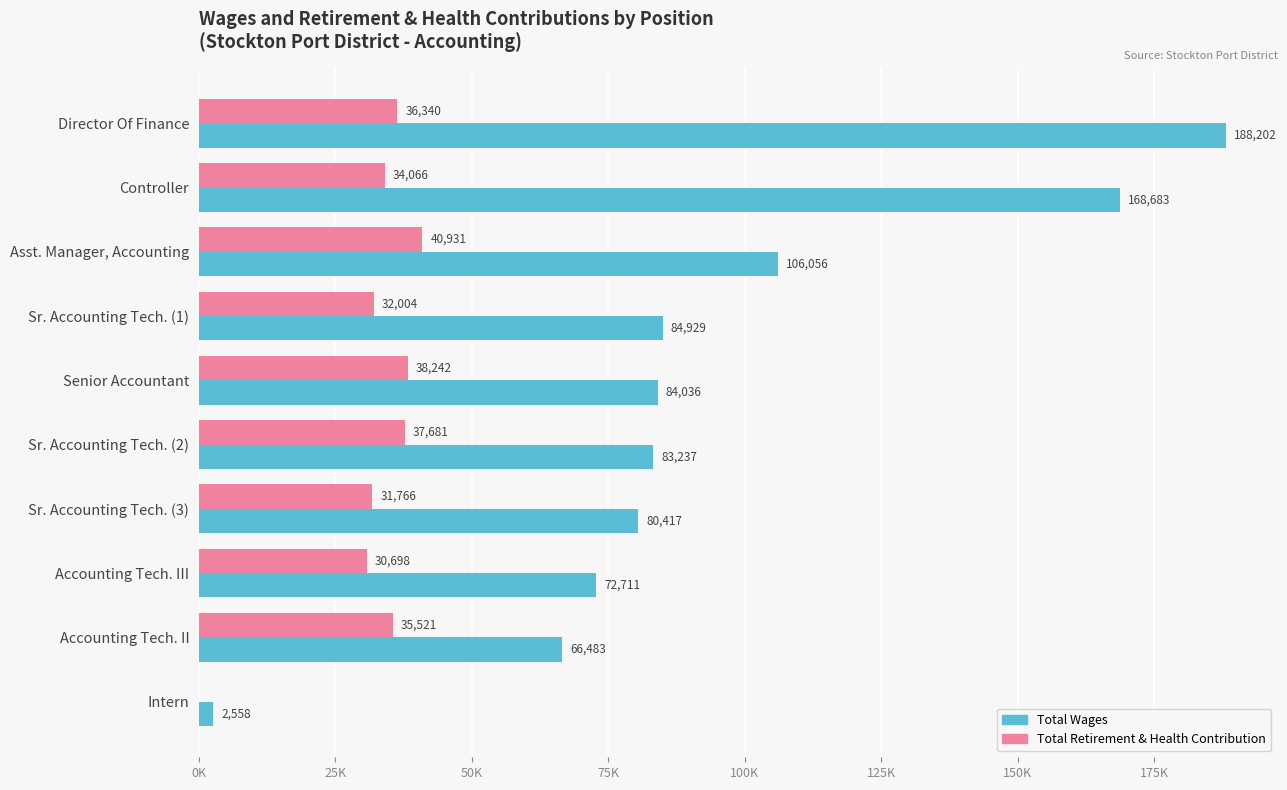

What is the difference between the maximum and second lowest values in the Total Retirement & Health Contribution series?

10233